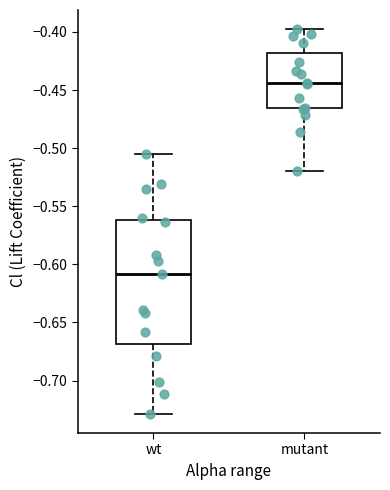

Where does the lower whisker of the box for wt end on the y-axis? The values are not printed on the chart, so give them approximately, as read against the axis.

-0.730